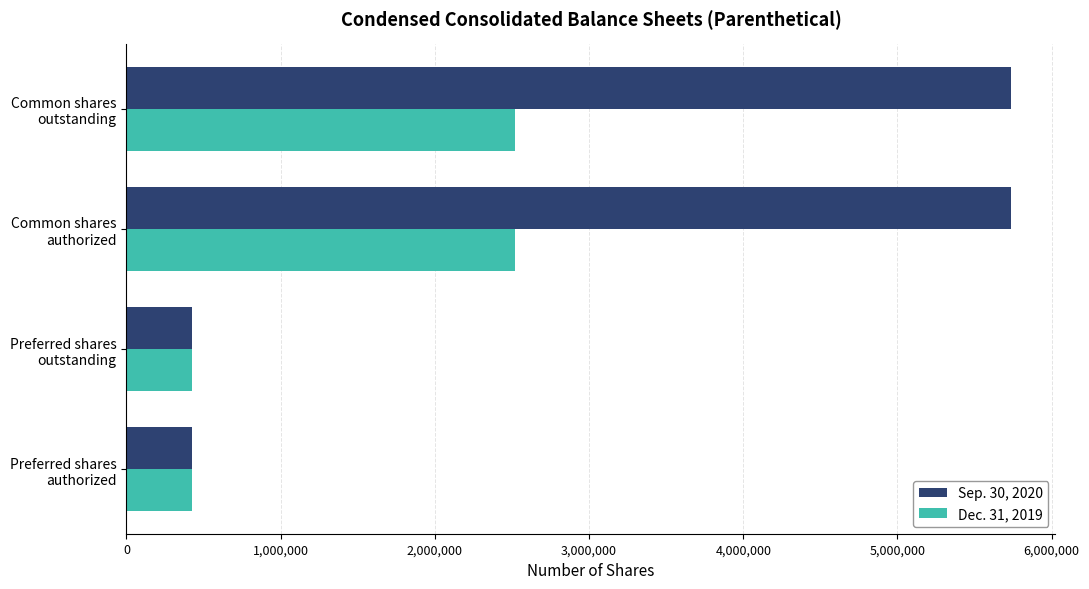

What is the maximum value for Dec. 31, 2019?

2522095